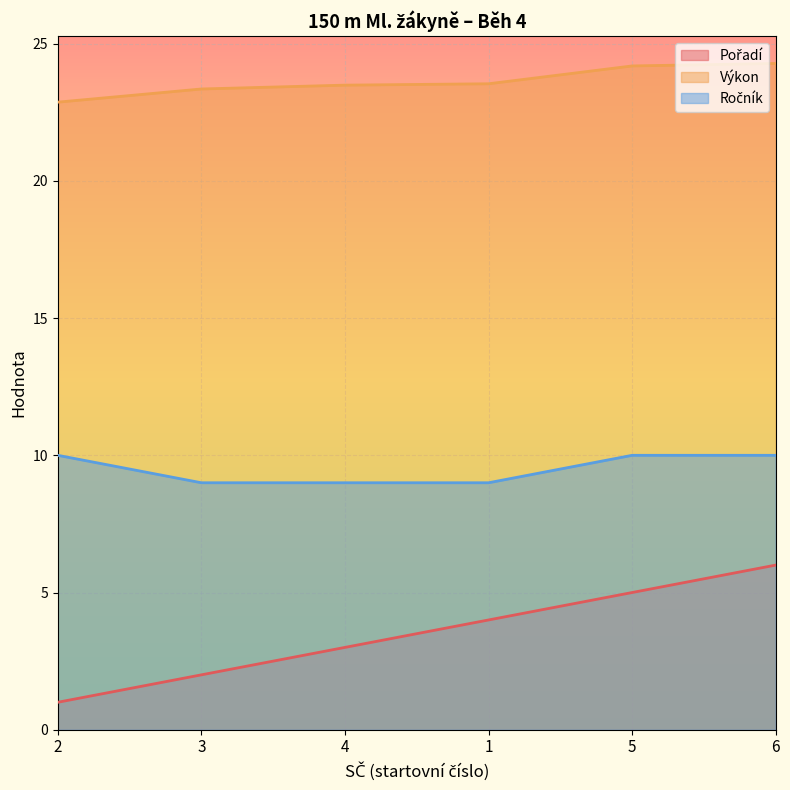

The Výkon series shows 40.3 at 4. True or false?

False